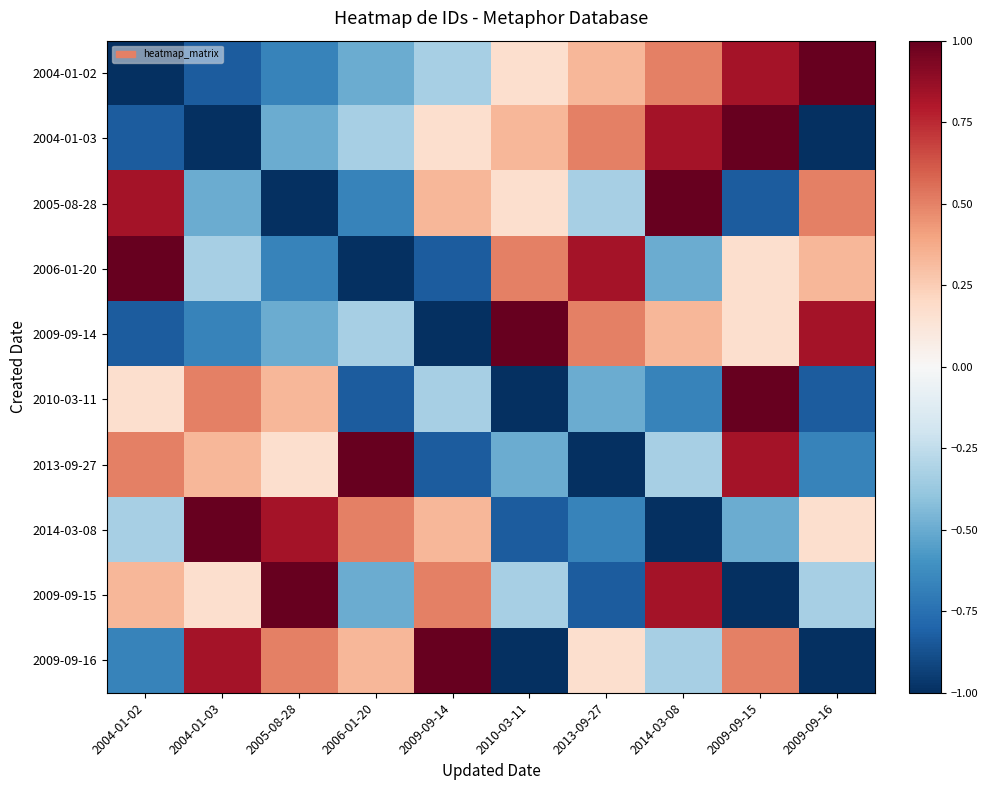

Reading right to left, transcribe all the data shown in this chart.

2004-01-02: 2009-09-16=1.0	2009-09-15=0.8	2014-03-08=0.5	2013-09-27=0.3	2010-03-11=0.2	2009-09-14=-0.3	2006-01-20=-0.5	2005-08-28=-0.7	2004-01-03=-0.8	2004-01-02=-1.0
2004-01-03: 2009-09-16=-1.0	2009-09-15=1.0	2014-03-08=0.8	2013-09-27=0.5	2010-03-11=0.3	2009-09-14=0.2	2006-01-20=-0.3	2005-08-28=-0.5	2004-01-03=-1.0	2004-01-02=-0.8
2005-08-28: 2009-09-16=0.5	2009-09-15=-0.8	2014-03-08=1.0	2013-09-27=-0.3	2010-03-11=0.2	2009-09-14=0.3	2006-01-20=-0.7	2005-08-28=-1.0	2004-01-03=-0.5	2004-01-02=0.8
2006-01-20: 2009-09-16=0.3	2009-09-15=0.2	2014-03-08=-0.5	2013-09-27=0.8	2010-03-11=0.5	2009-09-14=-0.8	2006-01-20=-1.0	2005-08-28=-0.7	2004-01-03=-0.3	2004-01-02=1.0
2009-09-14: 2009-09-16=0.8	2009-09-15=0.2	2014-03-08=0.3	2013-09-27=0.5	2010-03-11=1.0	2009-09-14=-1.0	2006-01-20=-0.3	2005-08-28=-0.5	2004-01-03=-0.7	2004-01-02=-0.8
2010-03-11: 2009-09-16=-0.8	2009-09-15=1.0	2014-03-08=-0.7	2013-09-27=-0.5	2010-03-11=-1.0	2009-09-14=-0.3	2006-01-20=-0.8	2005-08-28=0.3	2004-01-03=0.5	2004-01-02=0.2
2013-09-27: 2009-09-16=-0.7	2009-09-15=0.8	2014-03-08=-0.3	2013-09-27=-1.0	2010-03-11=-0.5	2009-09-14=-0.8	2006-01-20=1.0	2005-08-28=0.2	2004-01-03=0.3	2004-01-02=0.5
2014-03-08: 2009-09-16=0.2	2009-09-15=-0.5	2014-03-08=-1.0	2013-09-27=-0.7	2010-03-11=-0.8	2009-09-14=0.3	2006-01-20=0.5	2005-08-28=0.8	2004-01-03=1.0	2004-01-02=-0.3
2009-09-15: 2009-09-16=-0.3	2009-09-15=-1.0	2014-03-08=0.8	2013-09-27=-0.8	2010-03-11=-0.3	2009-09-14=0.5	2006-01-20=-0.5	2005-08-28=1.0	2004-01-03=0.2	2004-01-02=0.3
2009-09-16: 2009-09-16=-1.0	2009-09-15=0.5	2014-03-08=-0.3	2013-09-27=0.2	2010-03-11=-1.0	2009-09-14=1.0	2006-01-20=0.3	2005-08-28=0.5	2004-01-03=0.8	2004-01-02=-0.7